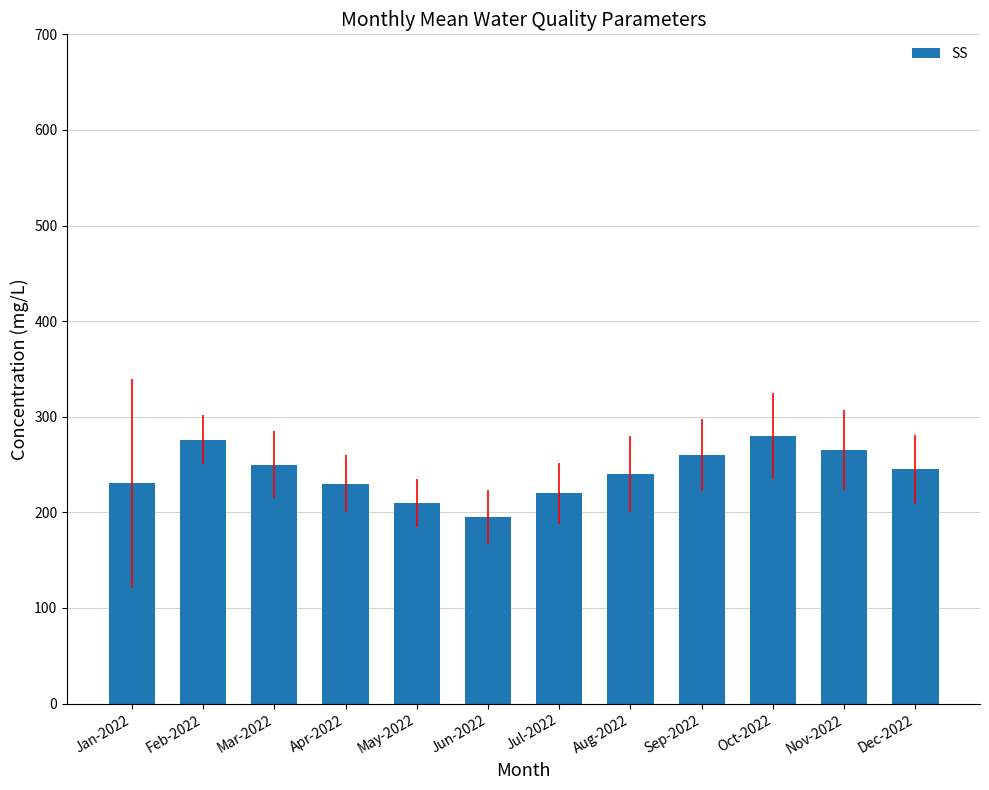

What is the difference between the second highest and second lowest values?

66.0